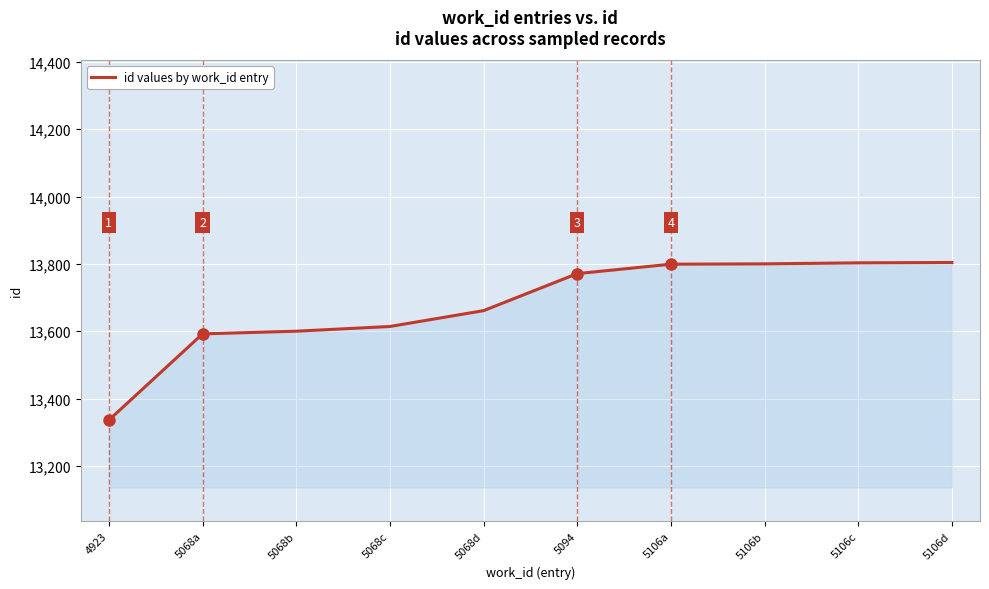

The value at 5068c is 13614. True or false?

True